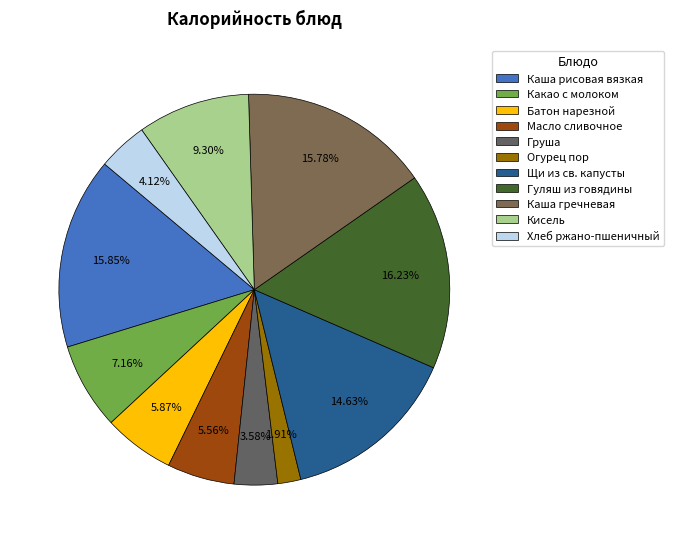

How many segments does this pie chart have?

11